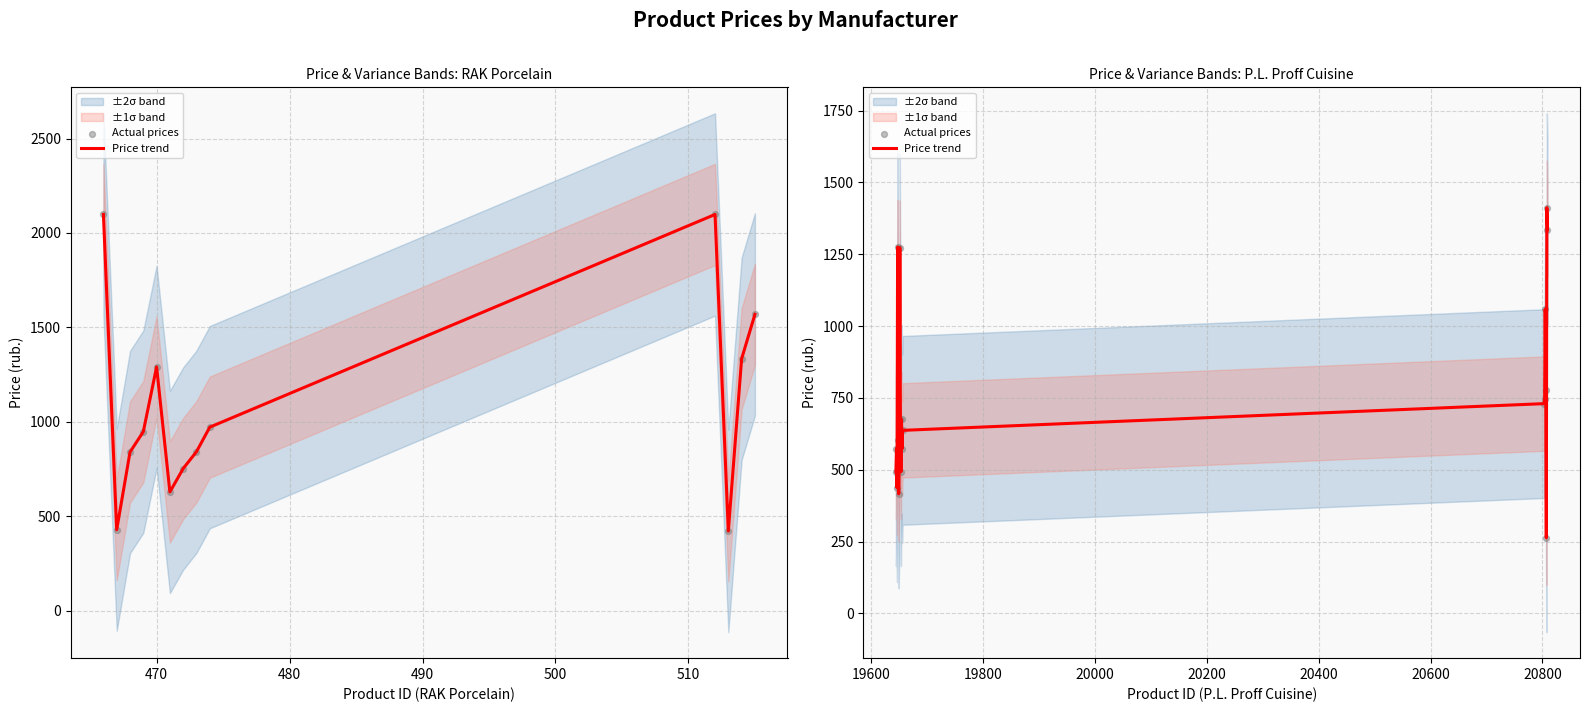

Which series has the largest total across all categories?

Price trend